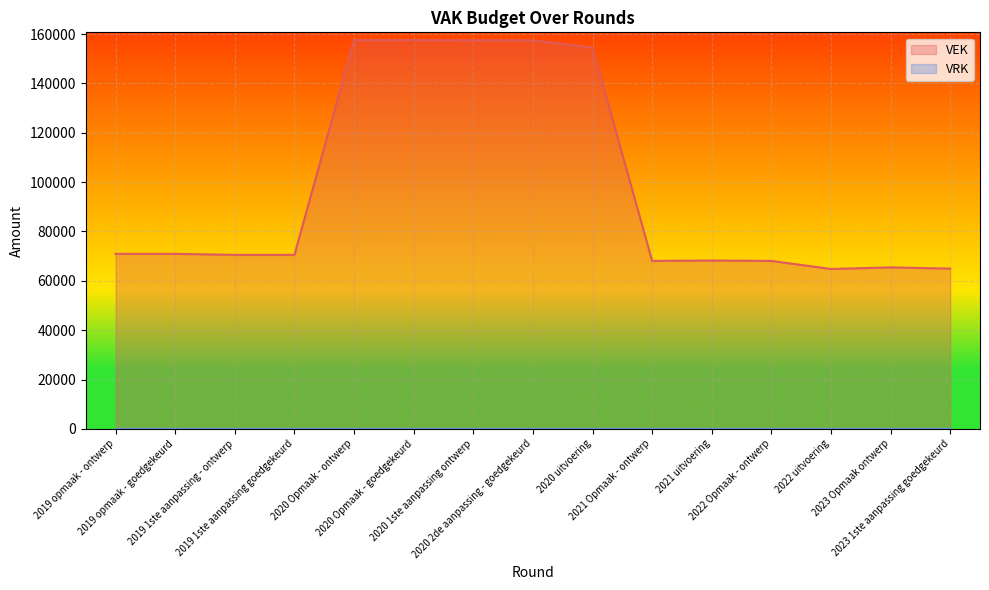

At which label is the value closest to 111197?

2019 opmaak - ontwerp